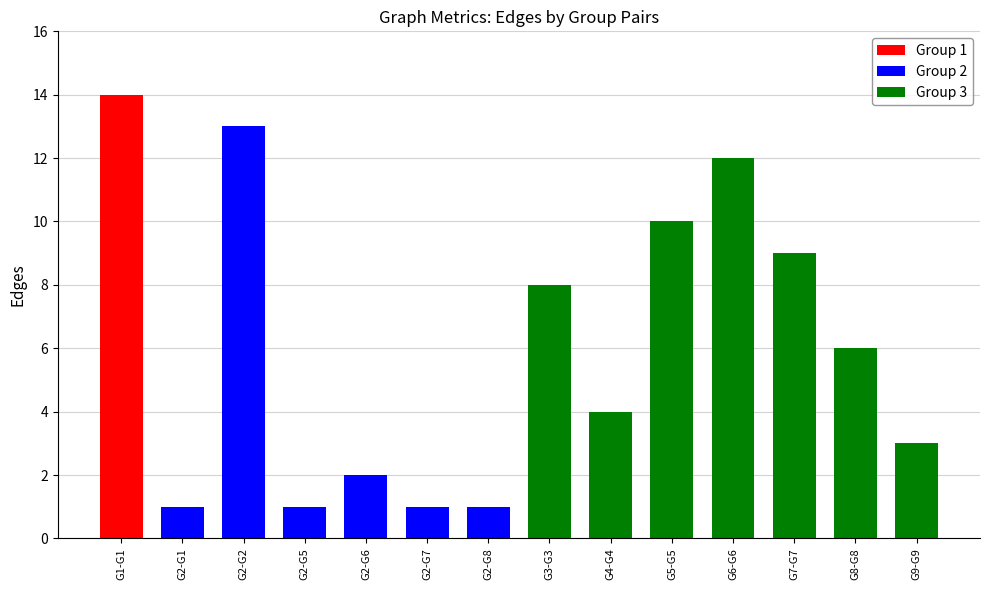

Between G2-G5 and G8-G8, which is larger?

G8-G8